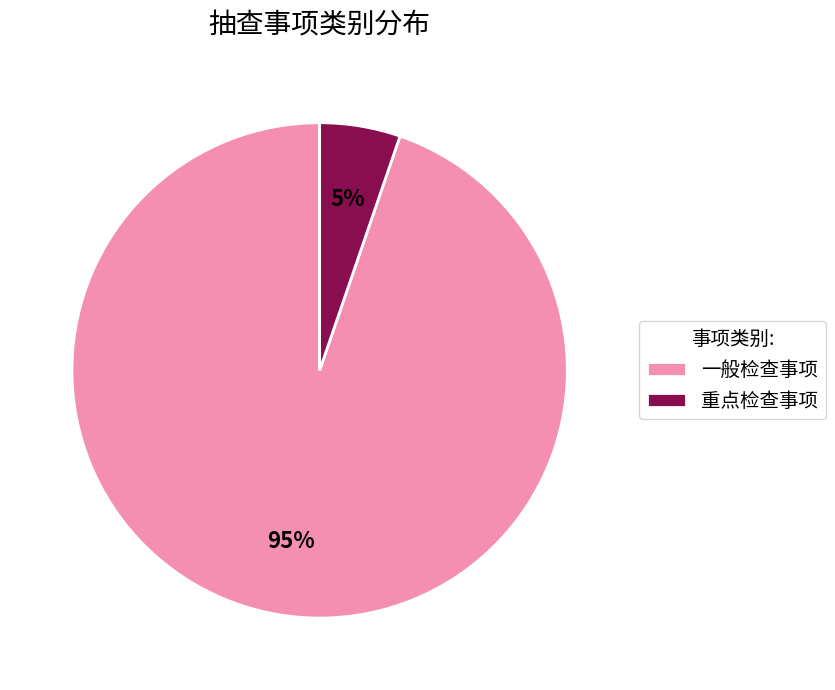

To the nearest percent, what portion does 一般检查事项 represent?

95%